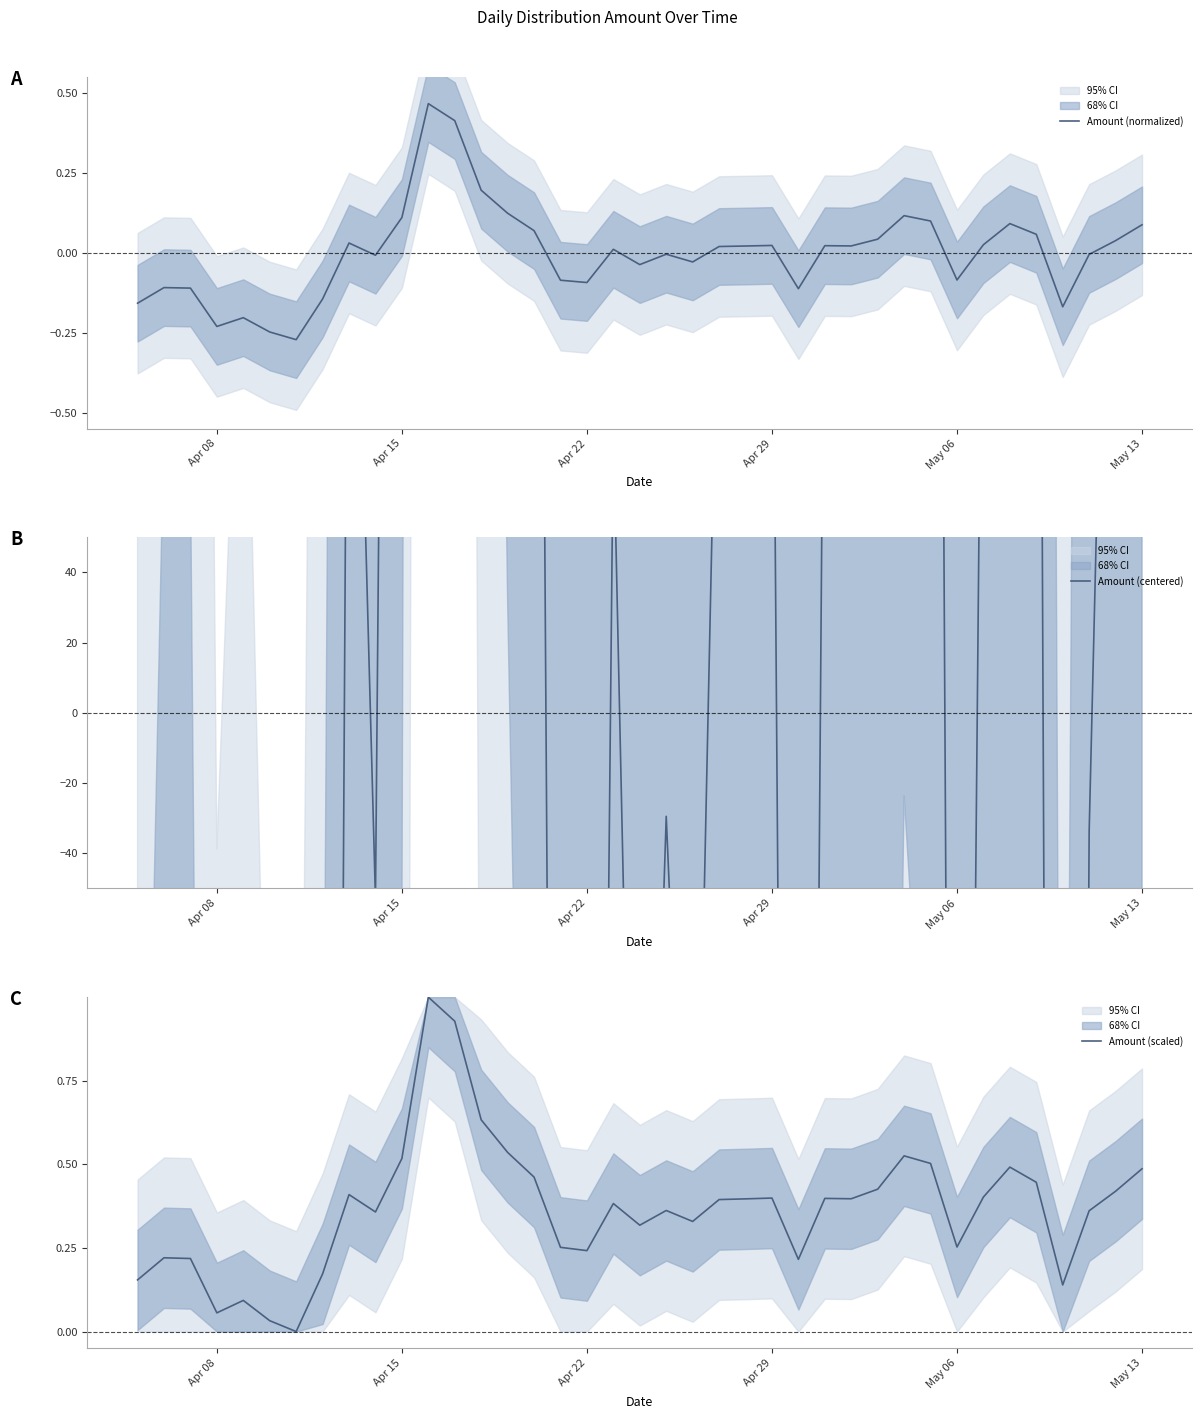

What is the maximum value for Amount (scaled)?

1.0